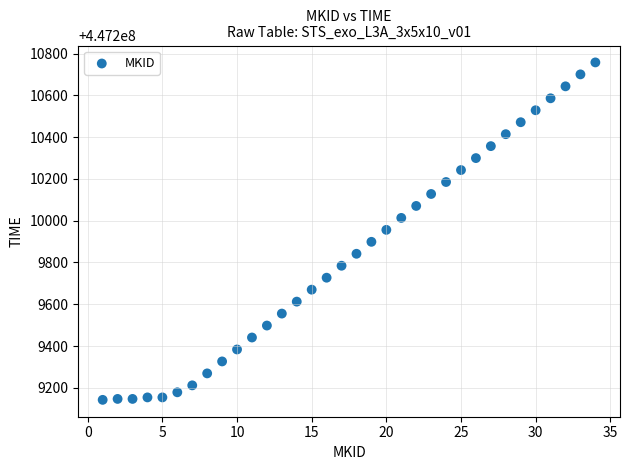

What is the range of X values (max minus min)?

33.0